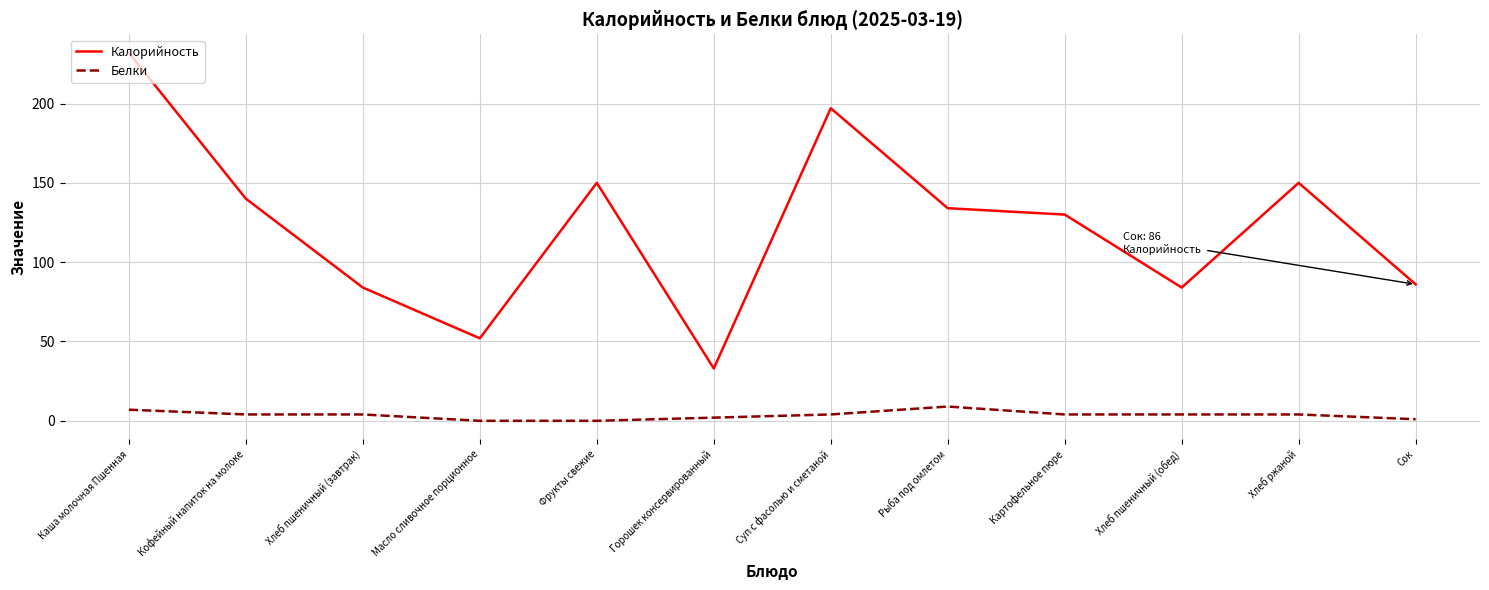

How many lines are shown in the chart?

2